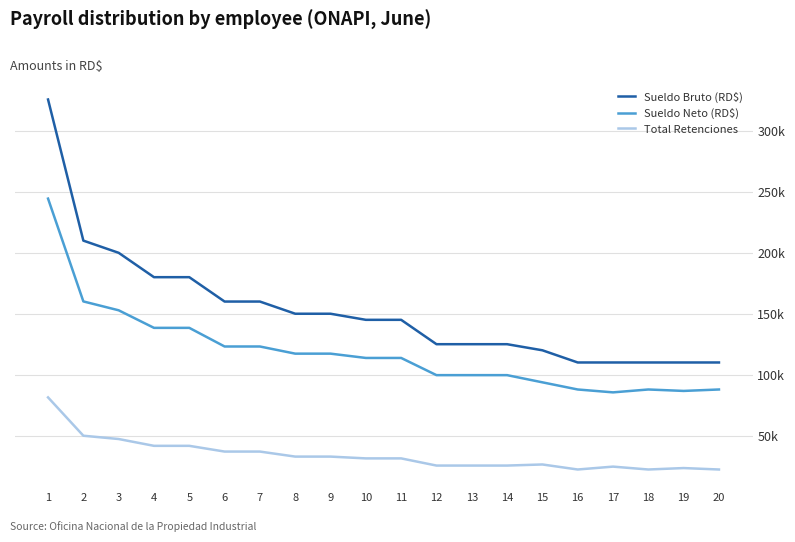

Is this an area chart (filled region under the line)?

No